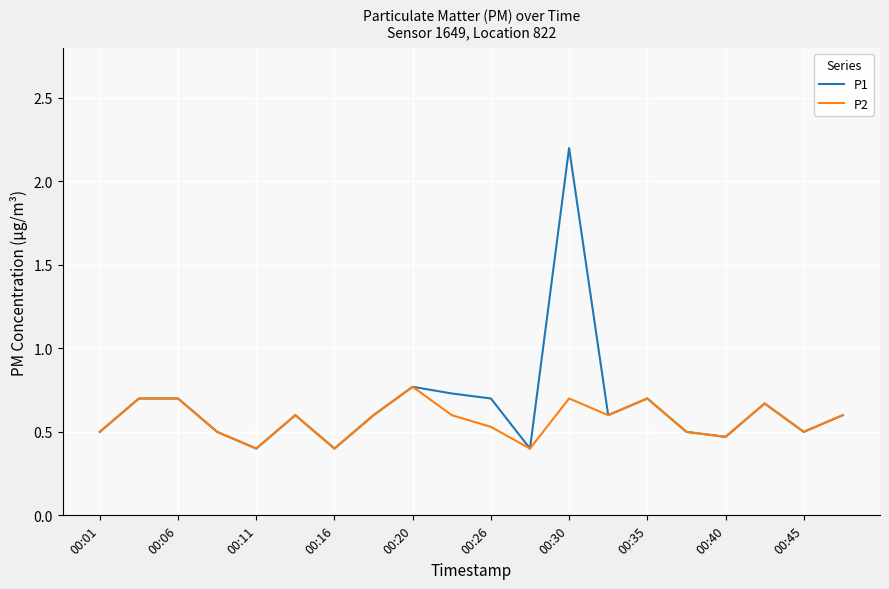

True or false: P1 has more than 1 interior local peaks.

True